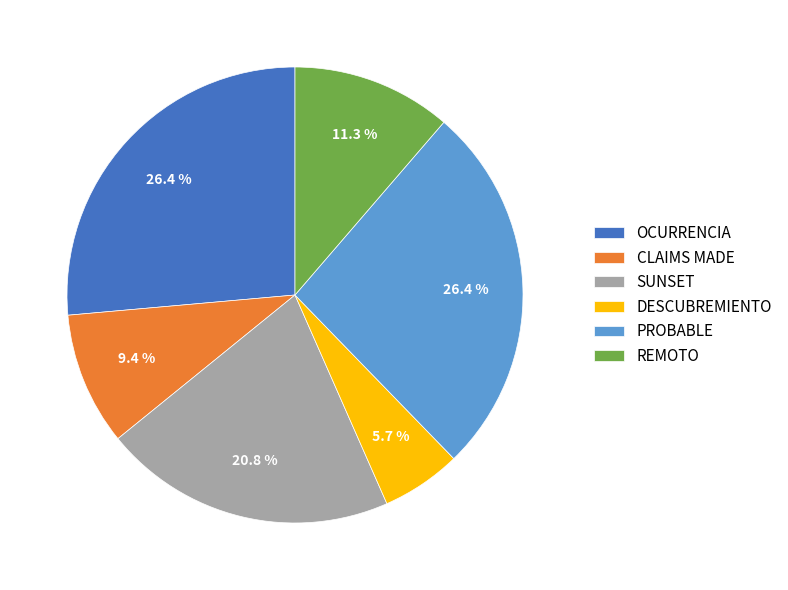

Which slice is the smallest?

DESCUBREMIENTO